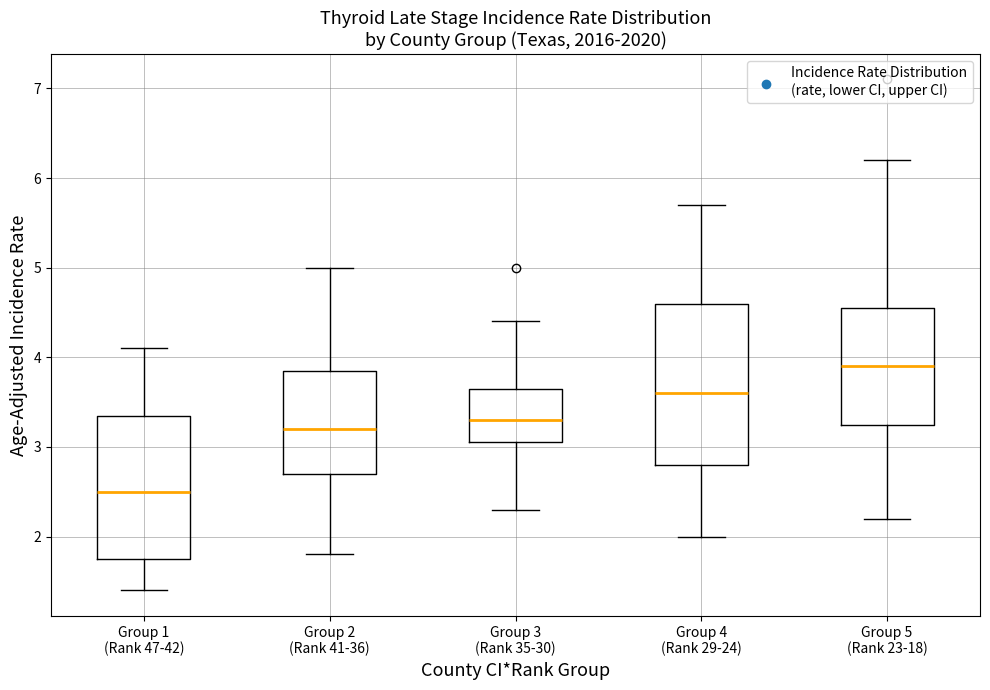

Comparing the boxes themselves (not the whiskers), which one is the tallest?

Group 4 (Rank 29-24)